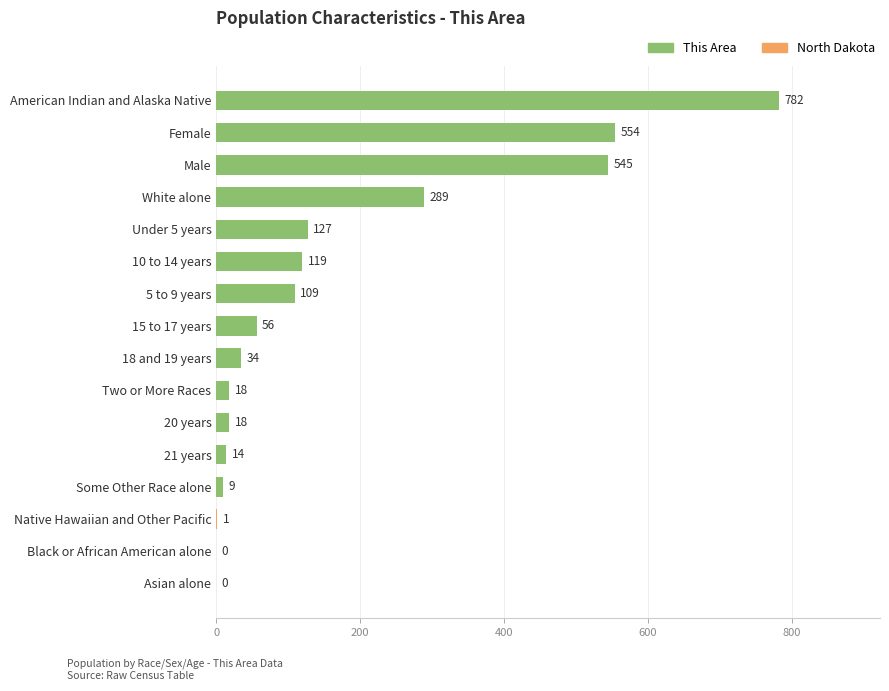

Is it true that the value at Asian alone is -266?

False